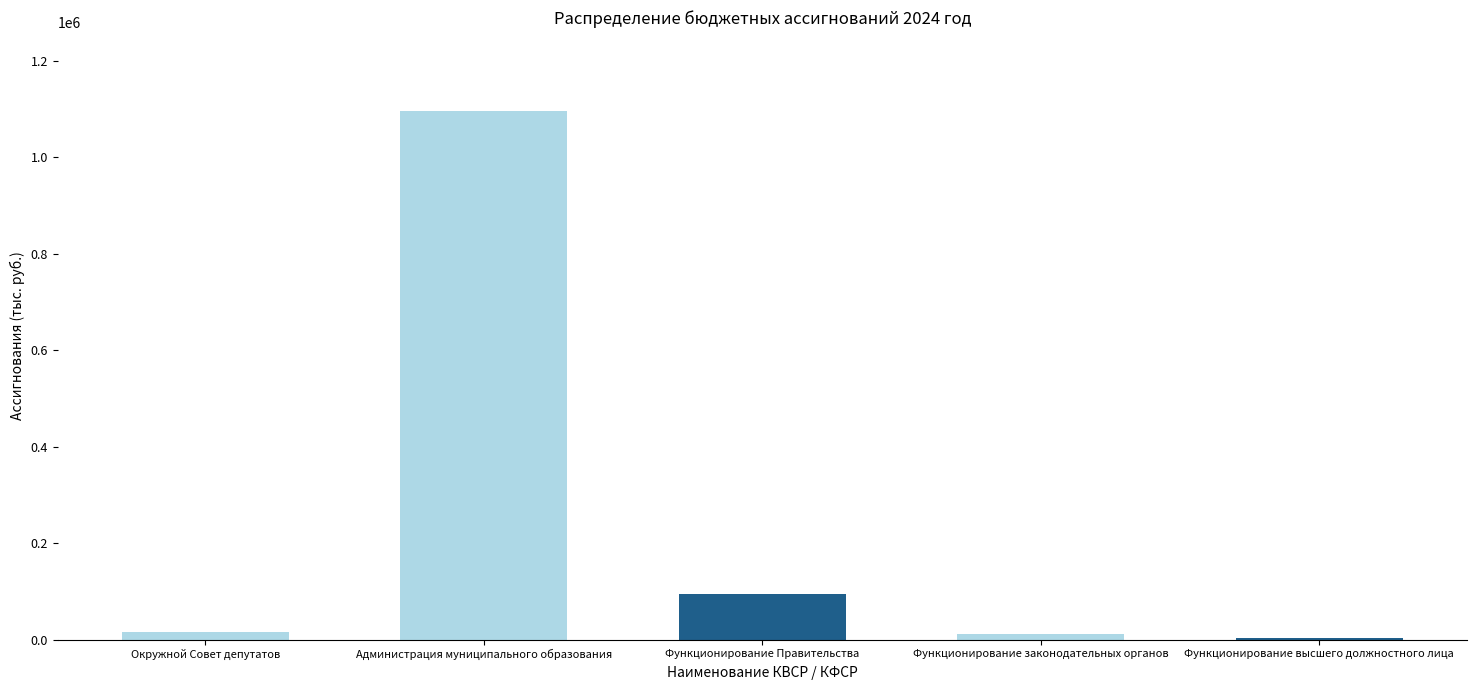

Which category has the highest value across all series?

Администрация муниципального образования